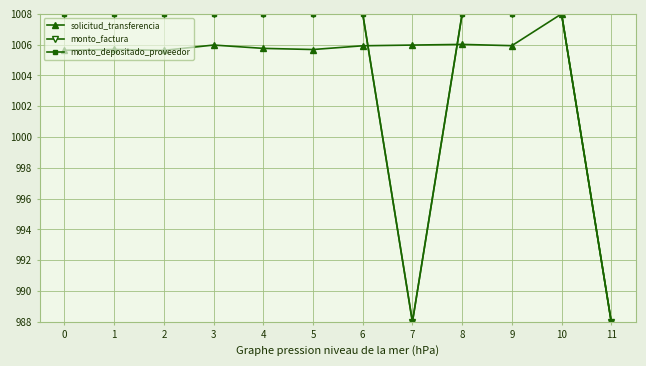

How many data points in solicitud_transferencia are above 1005?

11